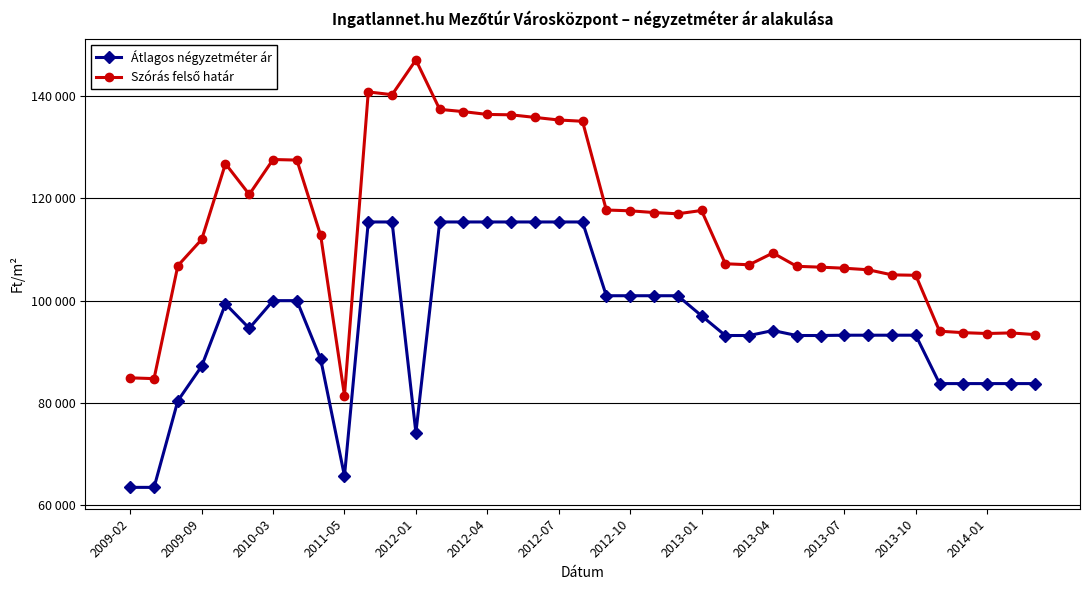

Does the chart have visible grid lines?

Yes